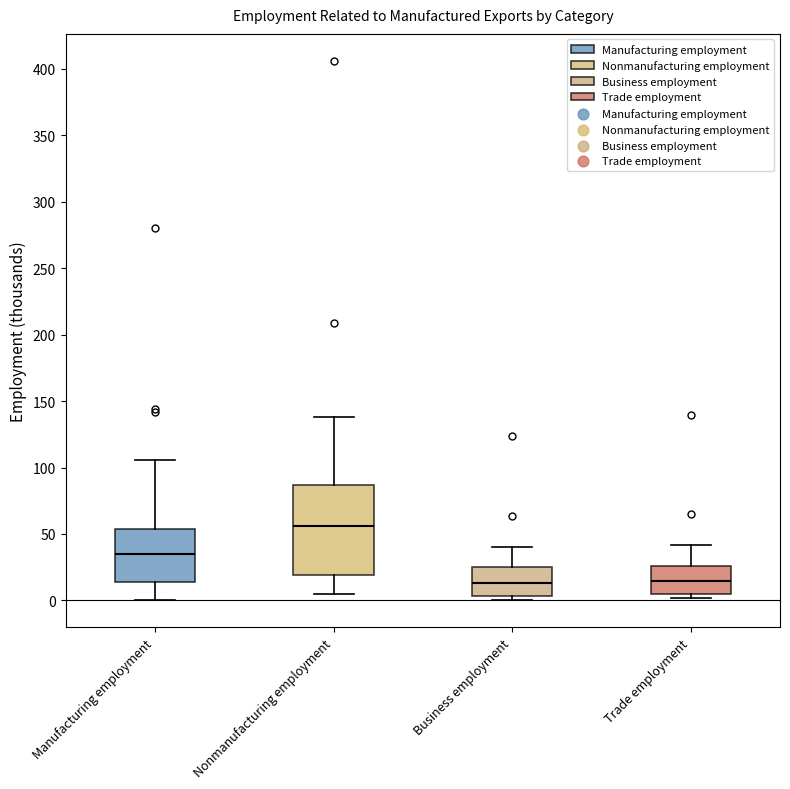

Comparing the boxes themselves (not the whiskers), which one is the tallest?

Nonmanufacturing employment